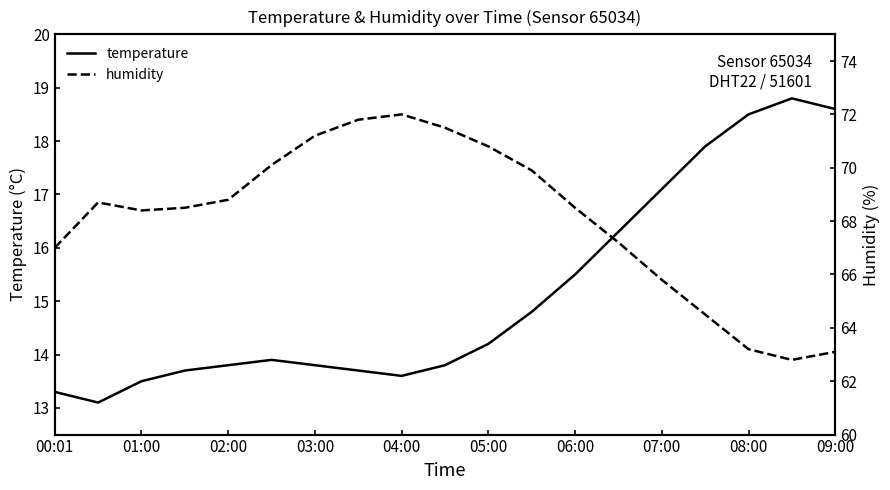

What is the lowest value of the temperature series?

13.1